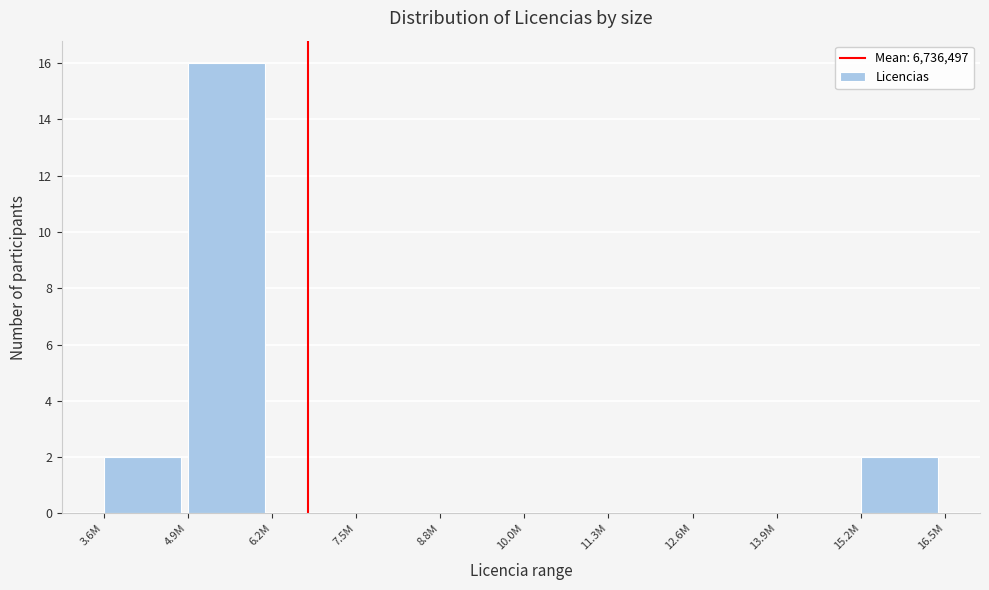

Reading left to right, transcribe all the data shown in this chart.

3.6M=2	4.9M=16	6.2M=0	7.5M=0	8.8M=0	10.0M=0	11.3M=0	12.6M=0	13.9M=0	15.2M=2